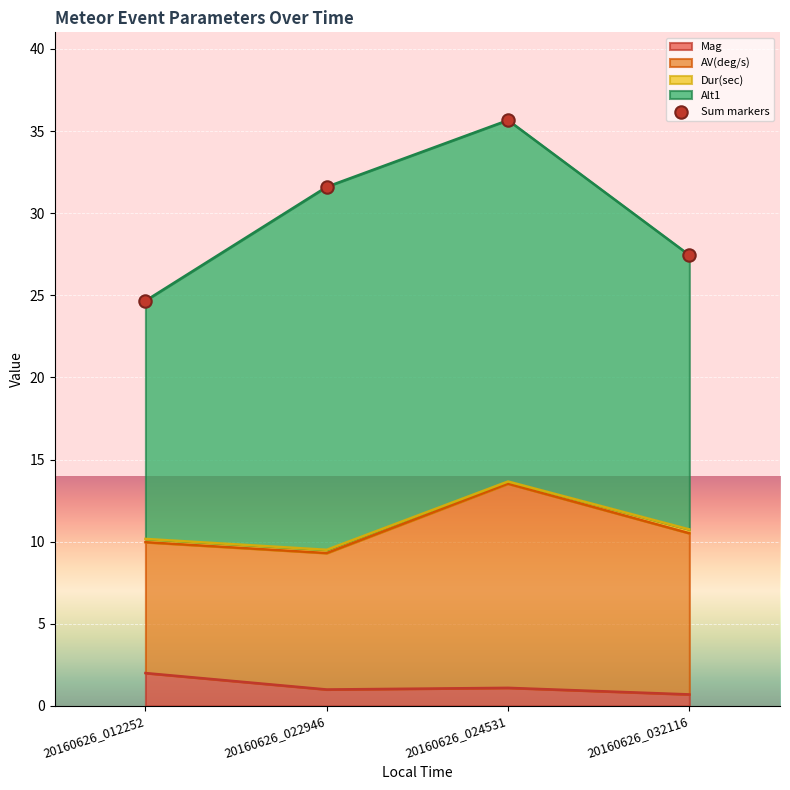

What is the change in value from 20160626_024531 to 20160626_032116?

-8.2